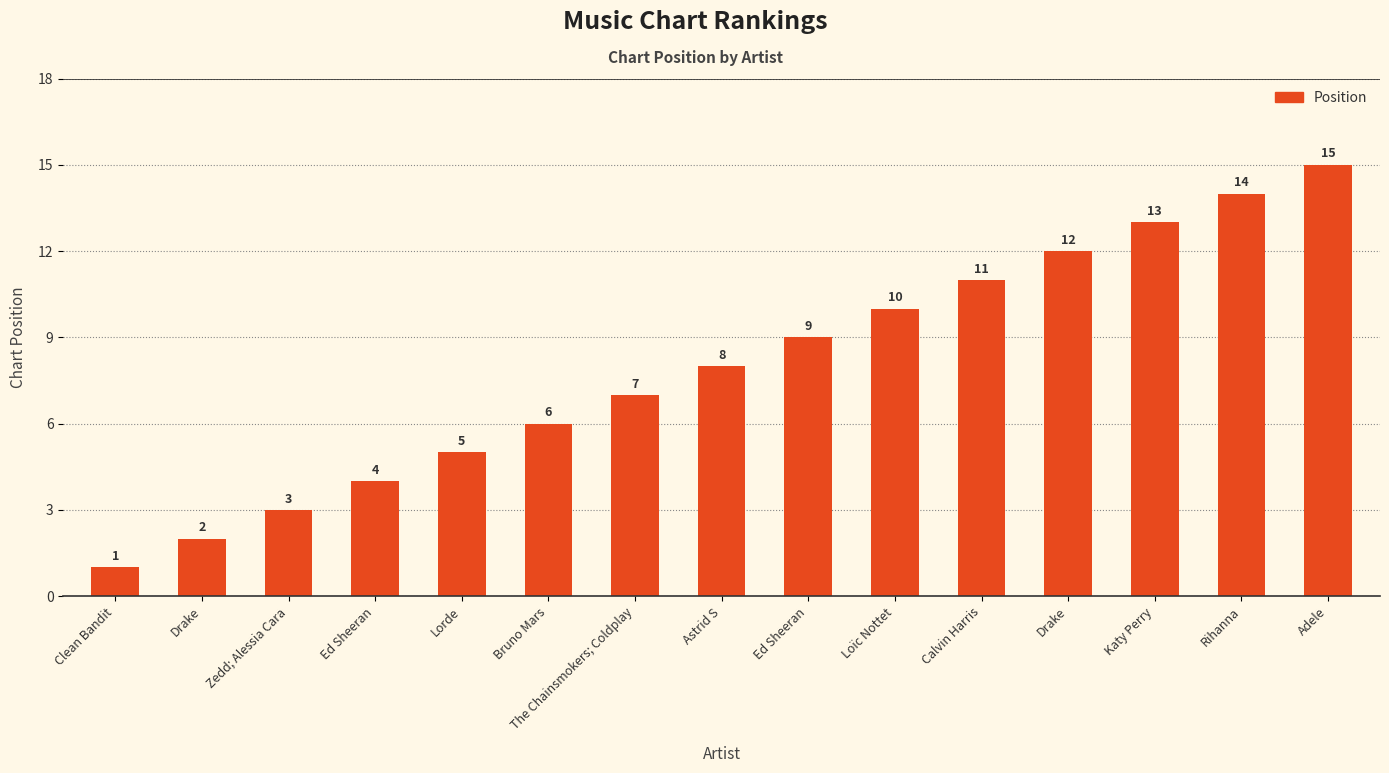

How many distinct data groups are displayed?

1